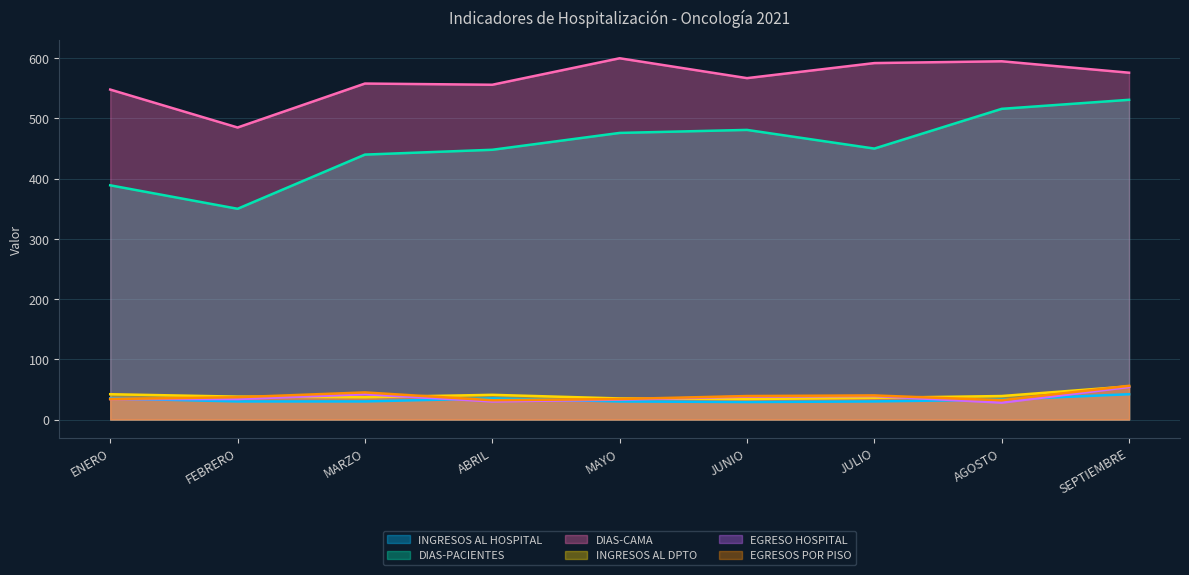

Where is the first local minimum for INGRESOS AL HOSPITAL?

JUNIO